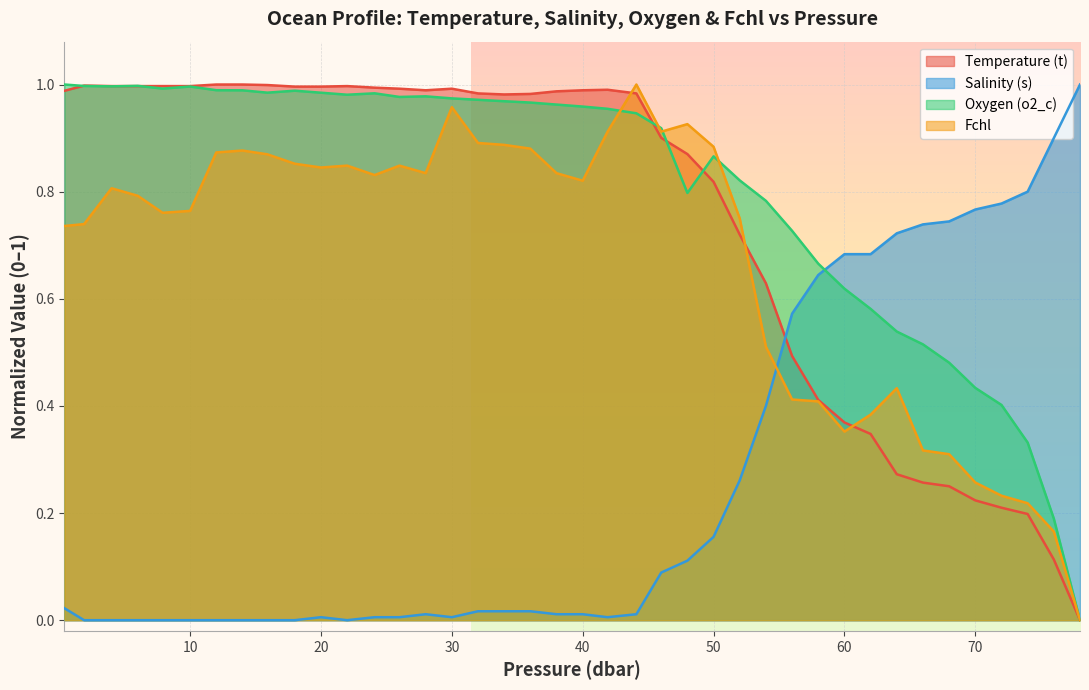

Which series has the largest range (max minus min)?

Temperature (t)